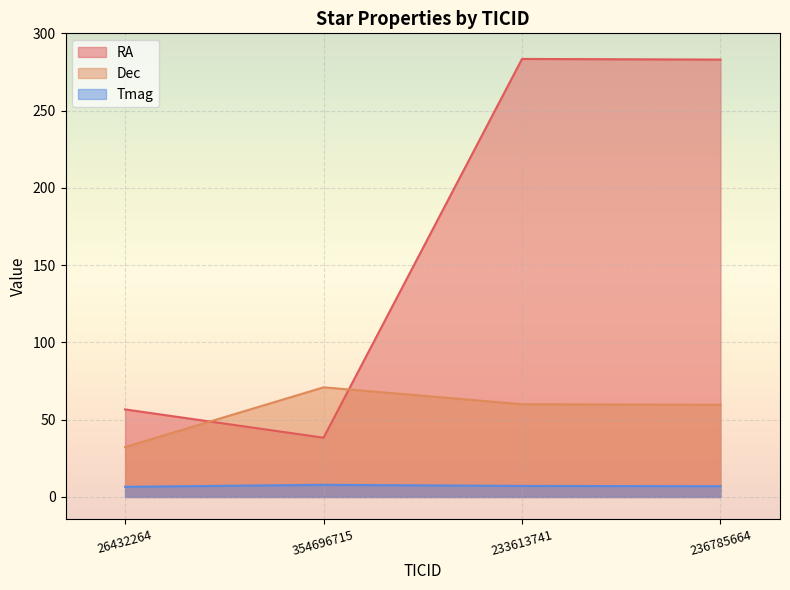

At which category is the sum across all series the highest?

233613741